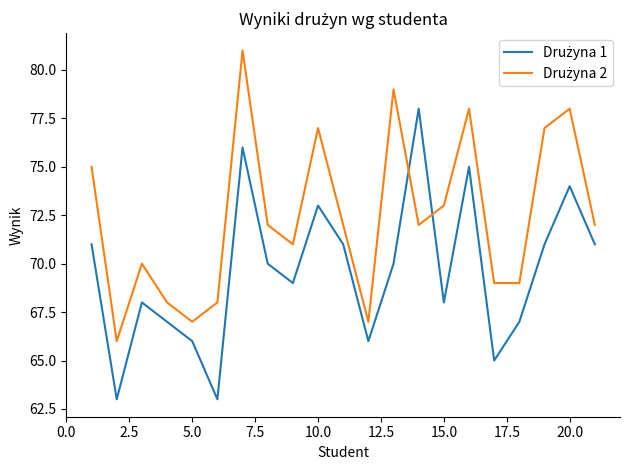

What is the maximum value shown in the chart?

81